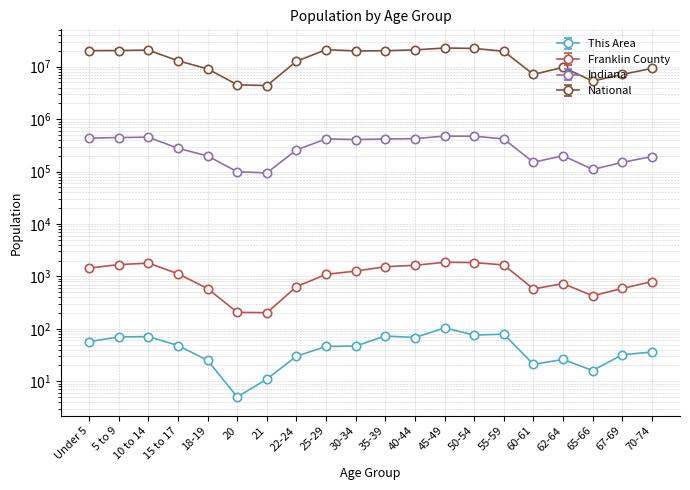

Which series has the largest total across all categories?

National